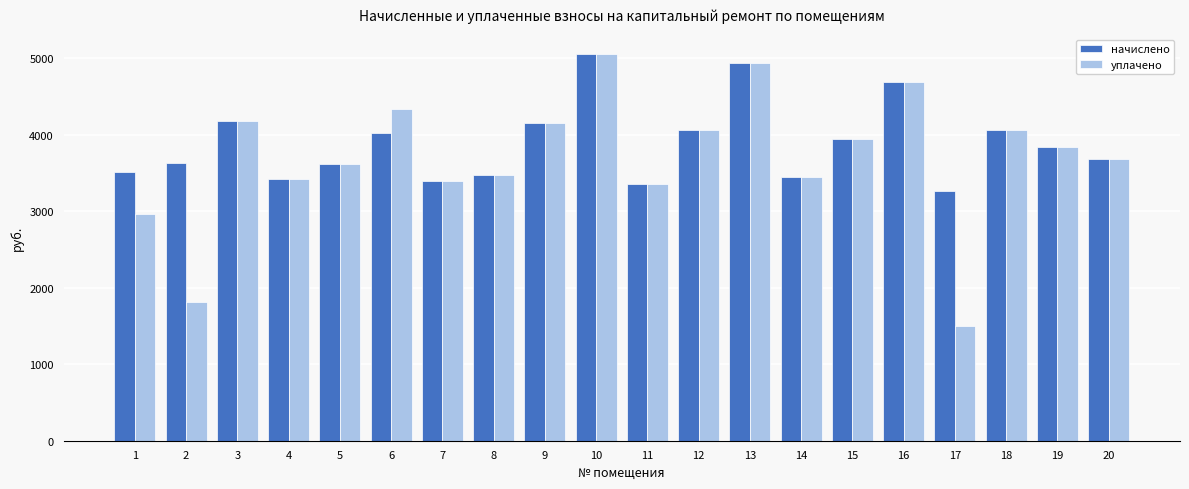

Does the chart contain any negative values?

No